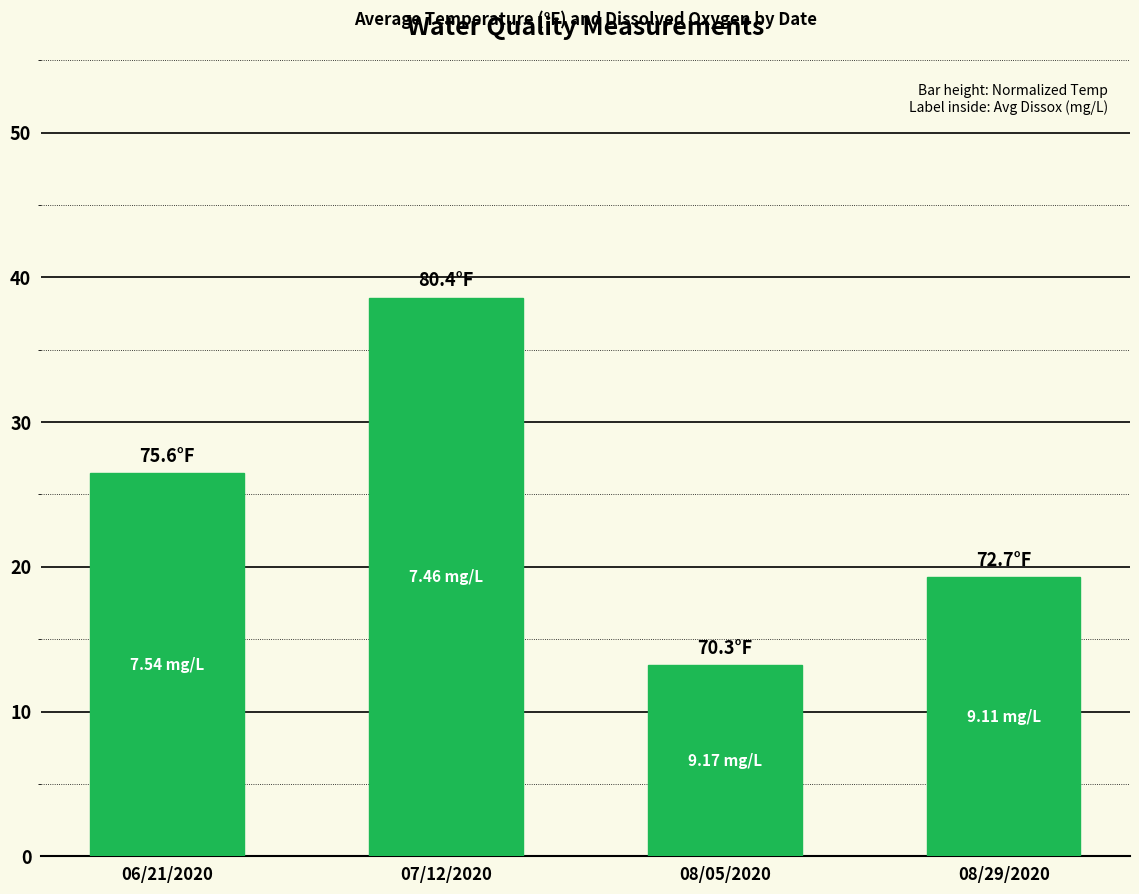

List the labels in order of value, largest first.

07/12/2020, 06/21/2020, 08/29/2020, 08/05/2020